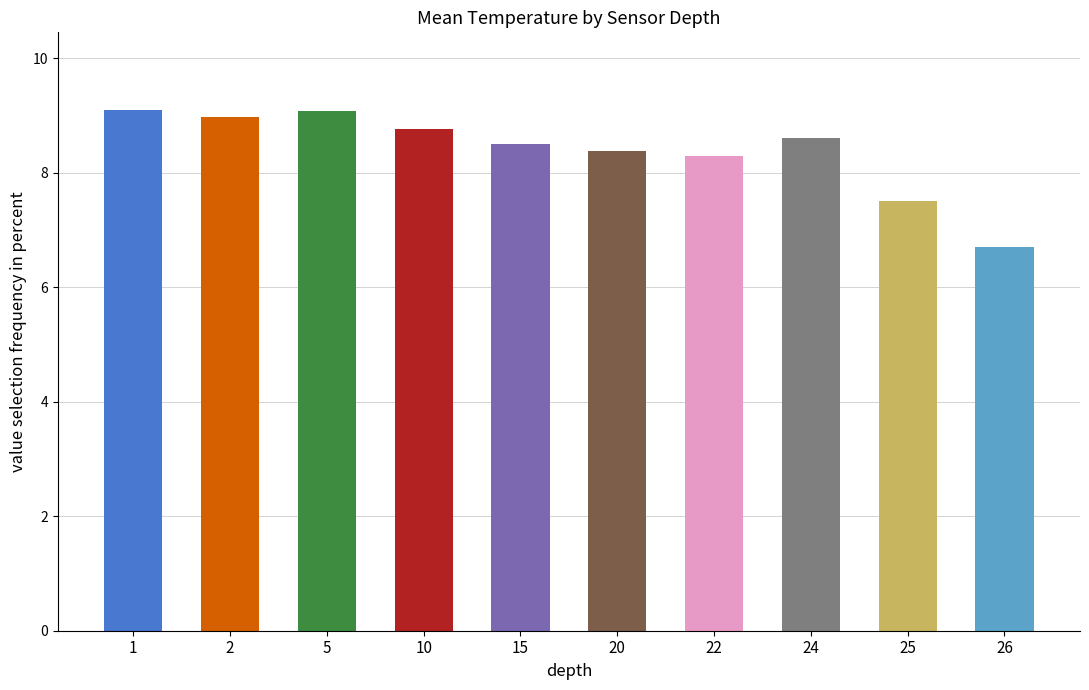

What is the difference between the values at 5 and 25?

1.6